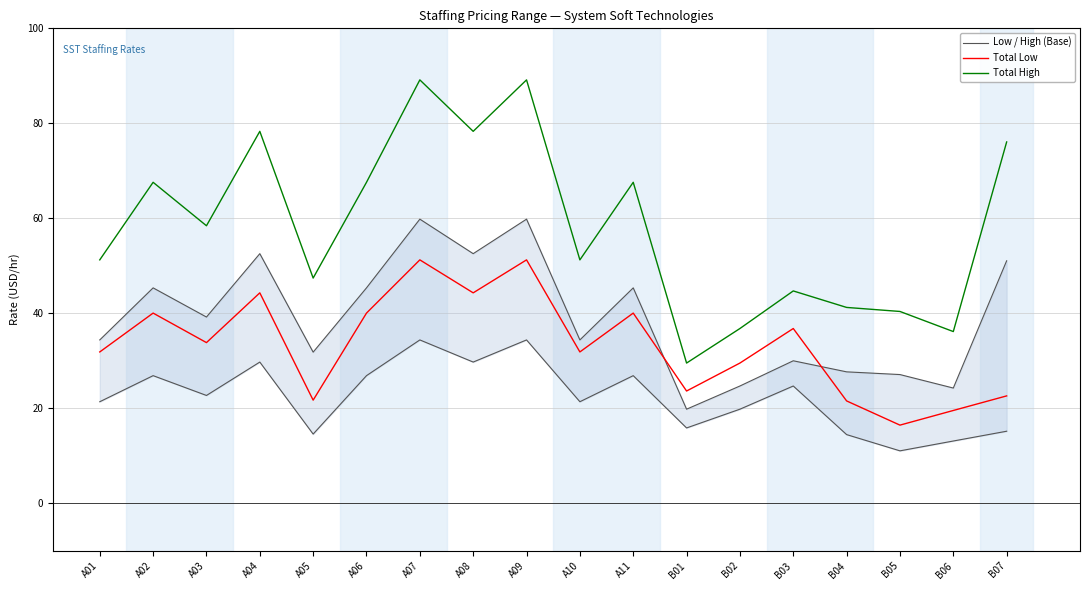

At which category does Total High reach its first local peak?

A02